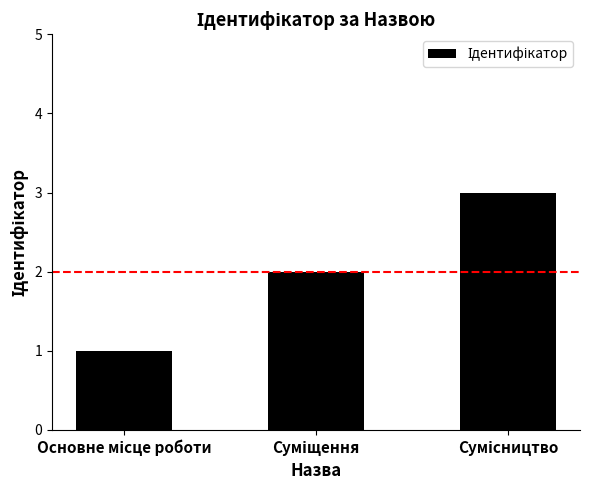

Does the chart contain any negative values?

No